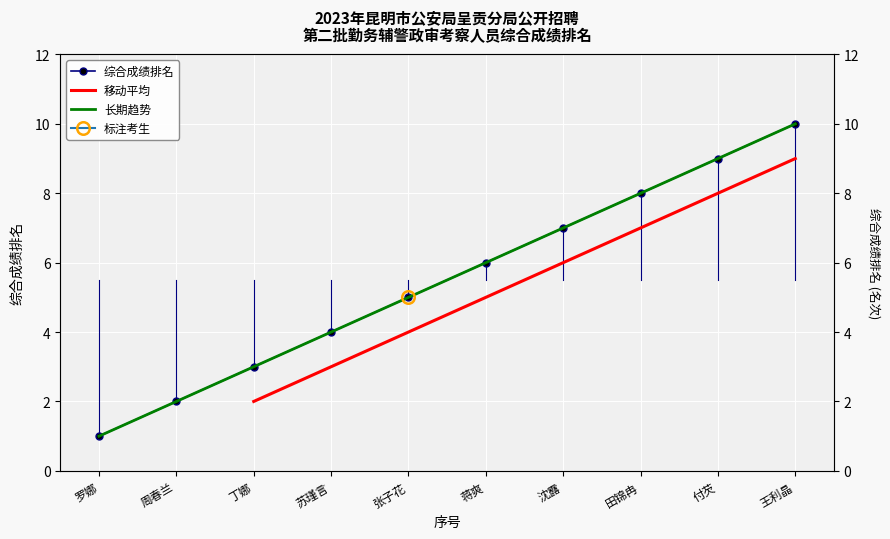

Which has a higher value, 丁娜 or 张子花?

张子花